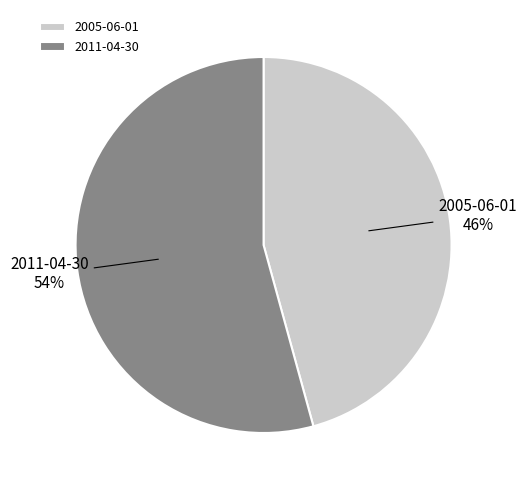

Is 2011-04-30 the majority of the pie?

Yes